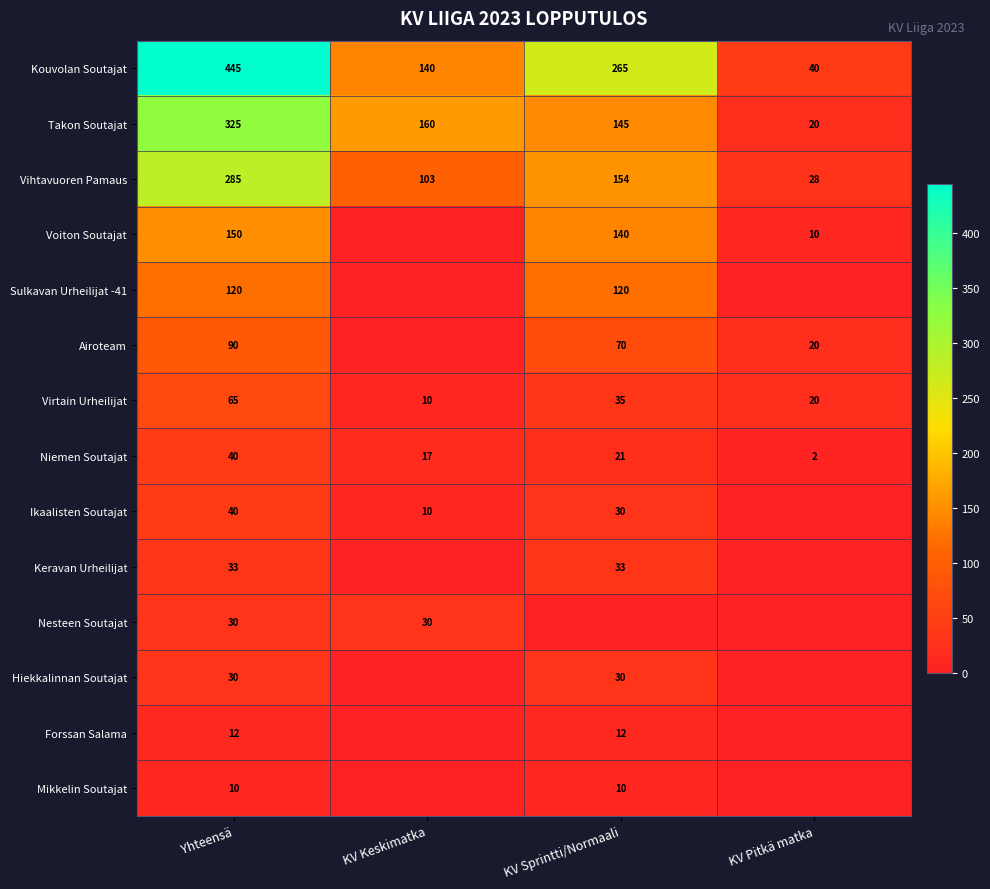

Rank the categories by Vihtavuoren Pamaus value from highest to lowest.

Yhteensä, KV Sprintti/Normaali, KV Keskimatka, KV Pitkä matka